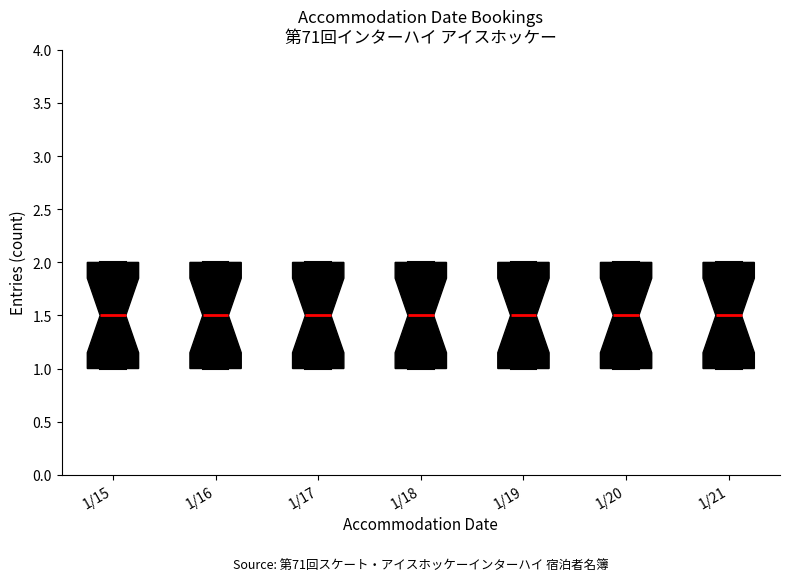

Where is the lower edge of the box for 1/20 on the y-axis? The values are not printed on the chart, so give them approximately, as read against the axis.

1.0